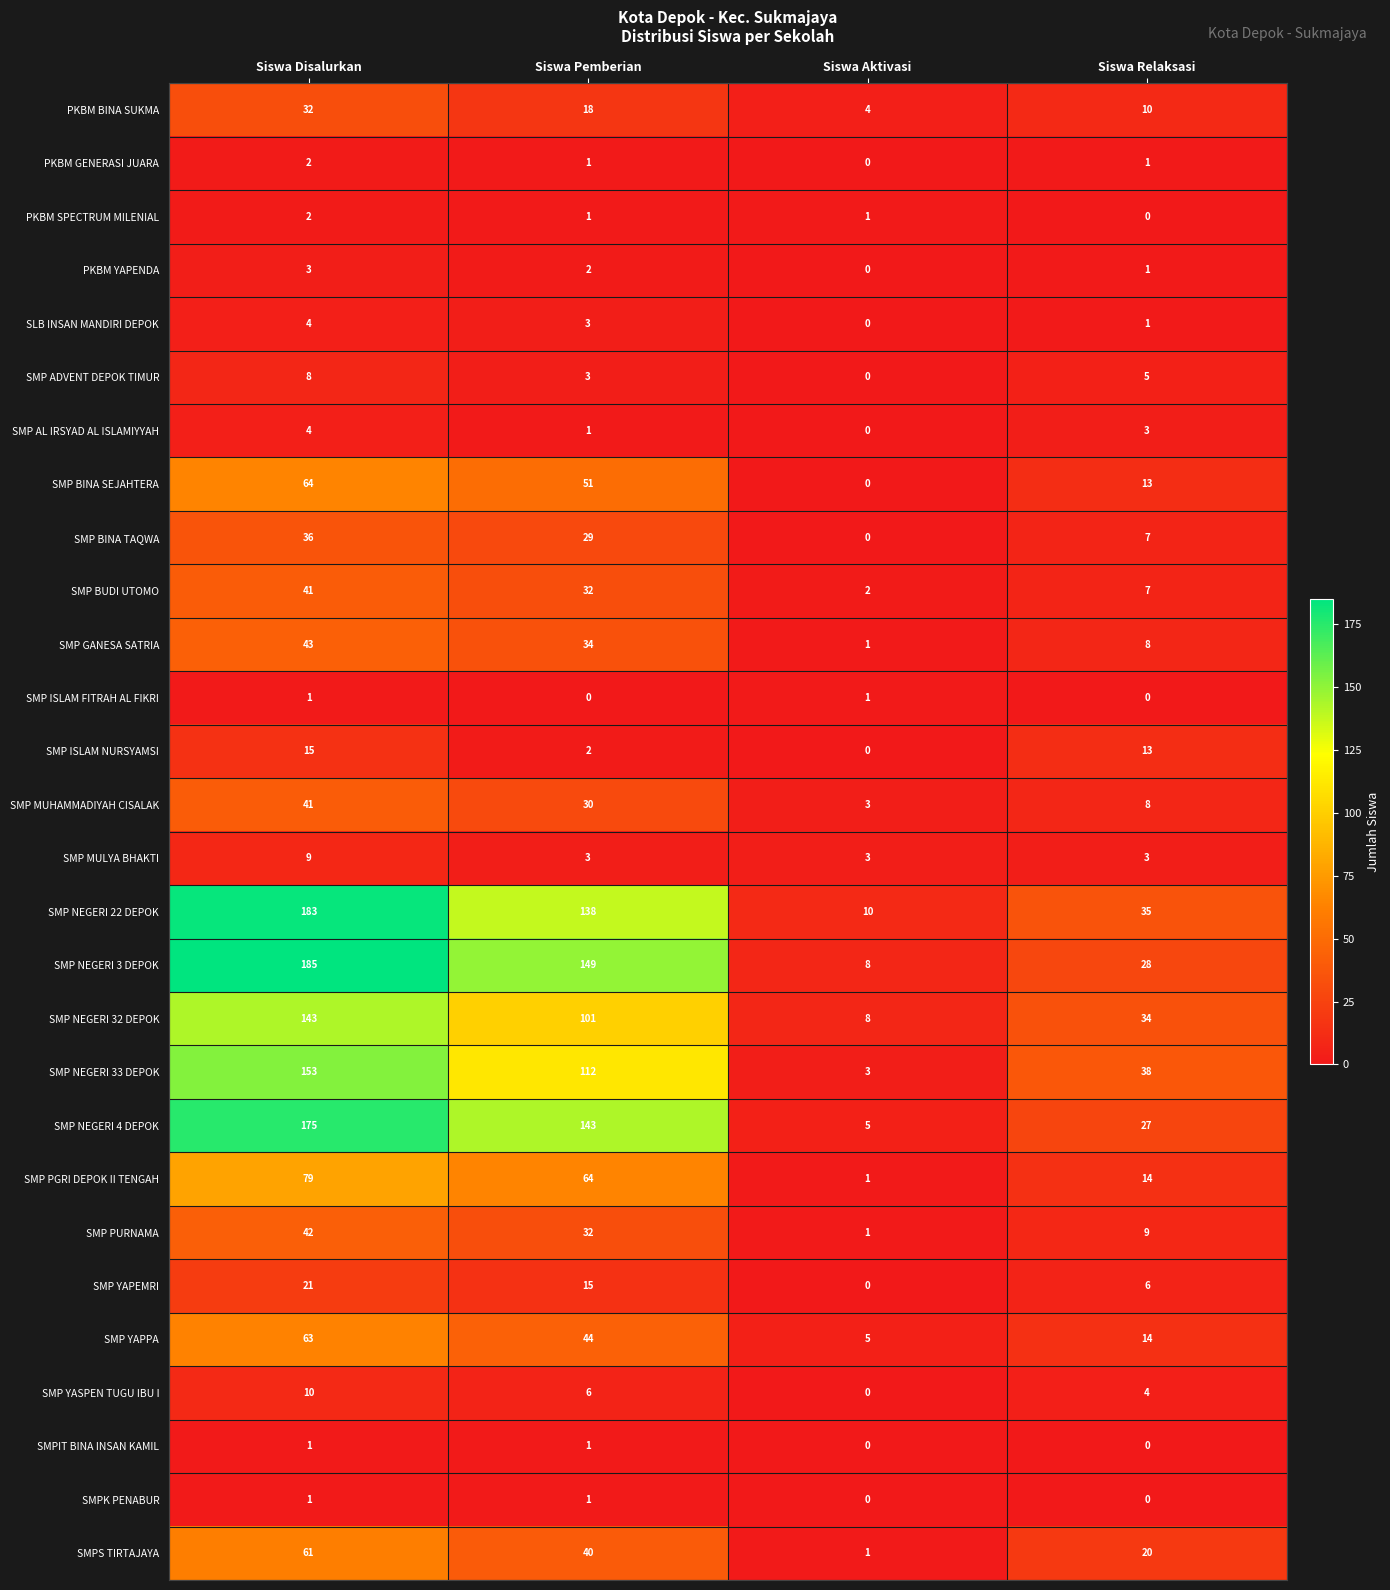

What is the difference between the highest and lowest values at Siswa Disalurkan?

184